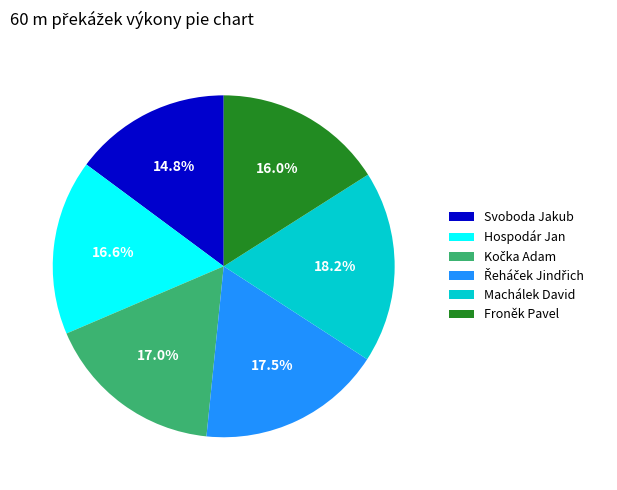

What percentage is the Froněk Pavel slice, to the nearest percent?

16%